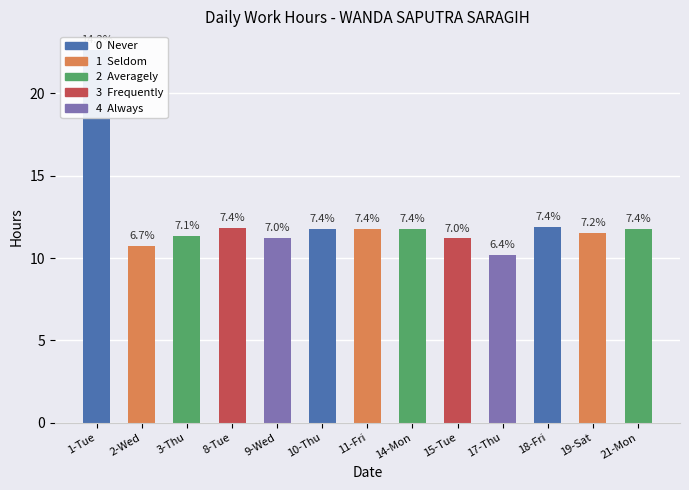

Reading right to left, what are all the values shown in this chart?

21-Mon=11.8	19-Sat=11.5	18-Fri=11.9	17-Thu=10.2	15-Tue=11.2	14-Mon=11.8	11-Fri=11.8	10-Thu=11.8	9-Wed=11.2	8-Tue=11.8	3-Thu=11.3	2-Wed=10.7	1-Tue=22.6